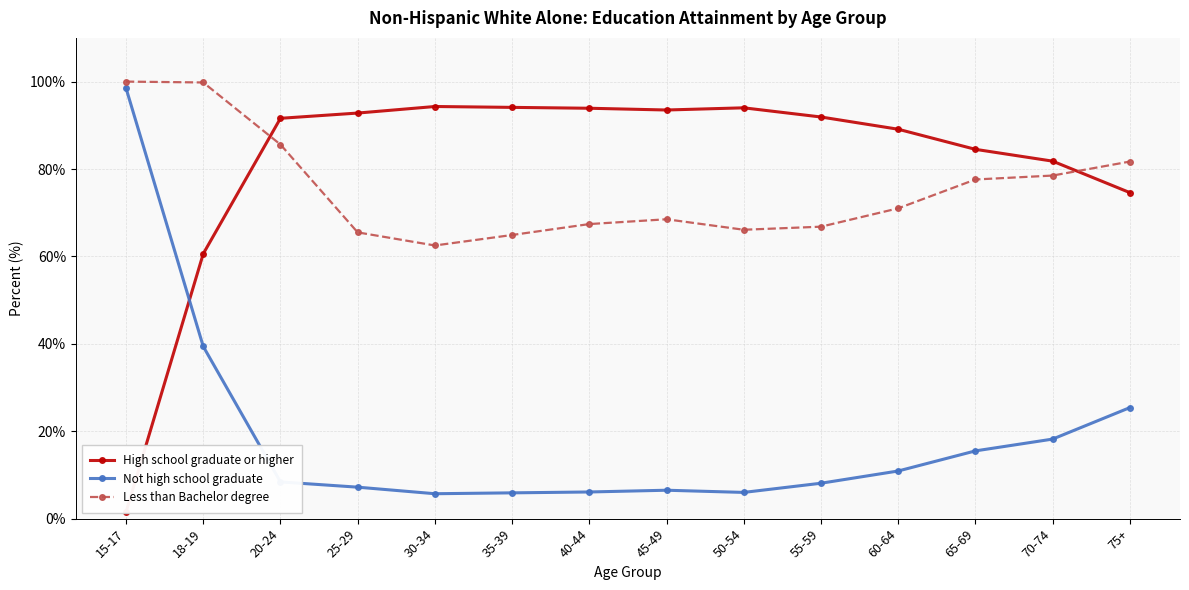

Is it true that Not high school graduate equals 25.4 at 75+?

True